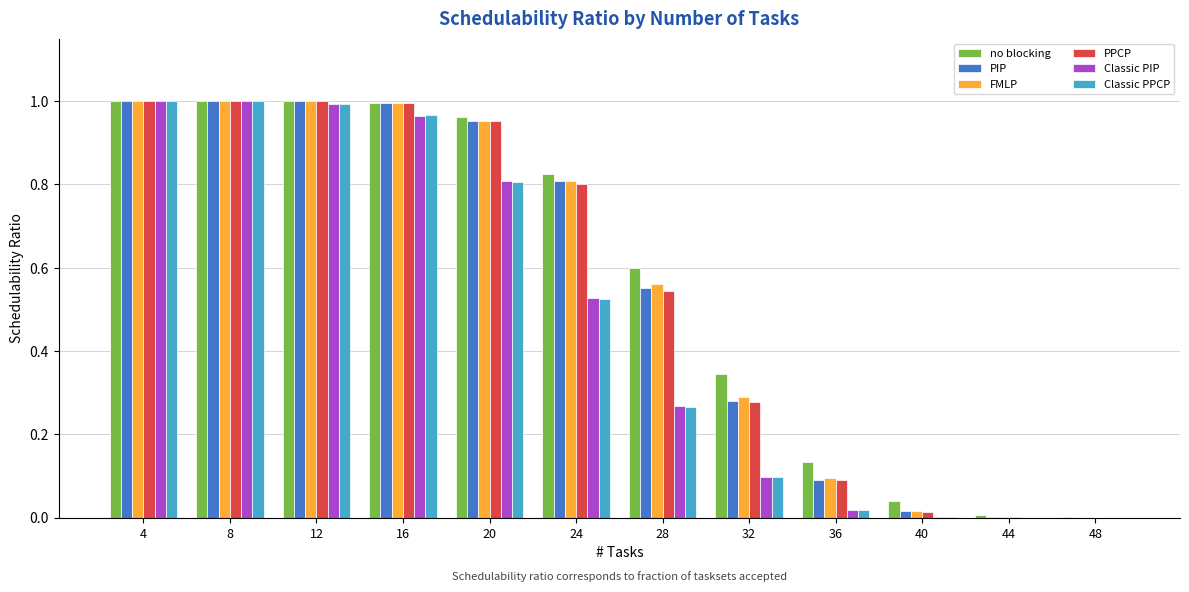

Is the value of PIP at 36 greater than the value of FMLP at 40?

Yes